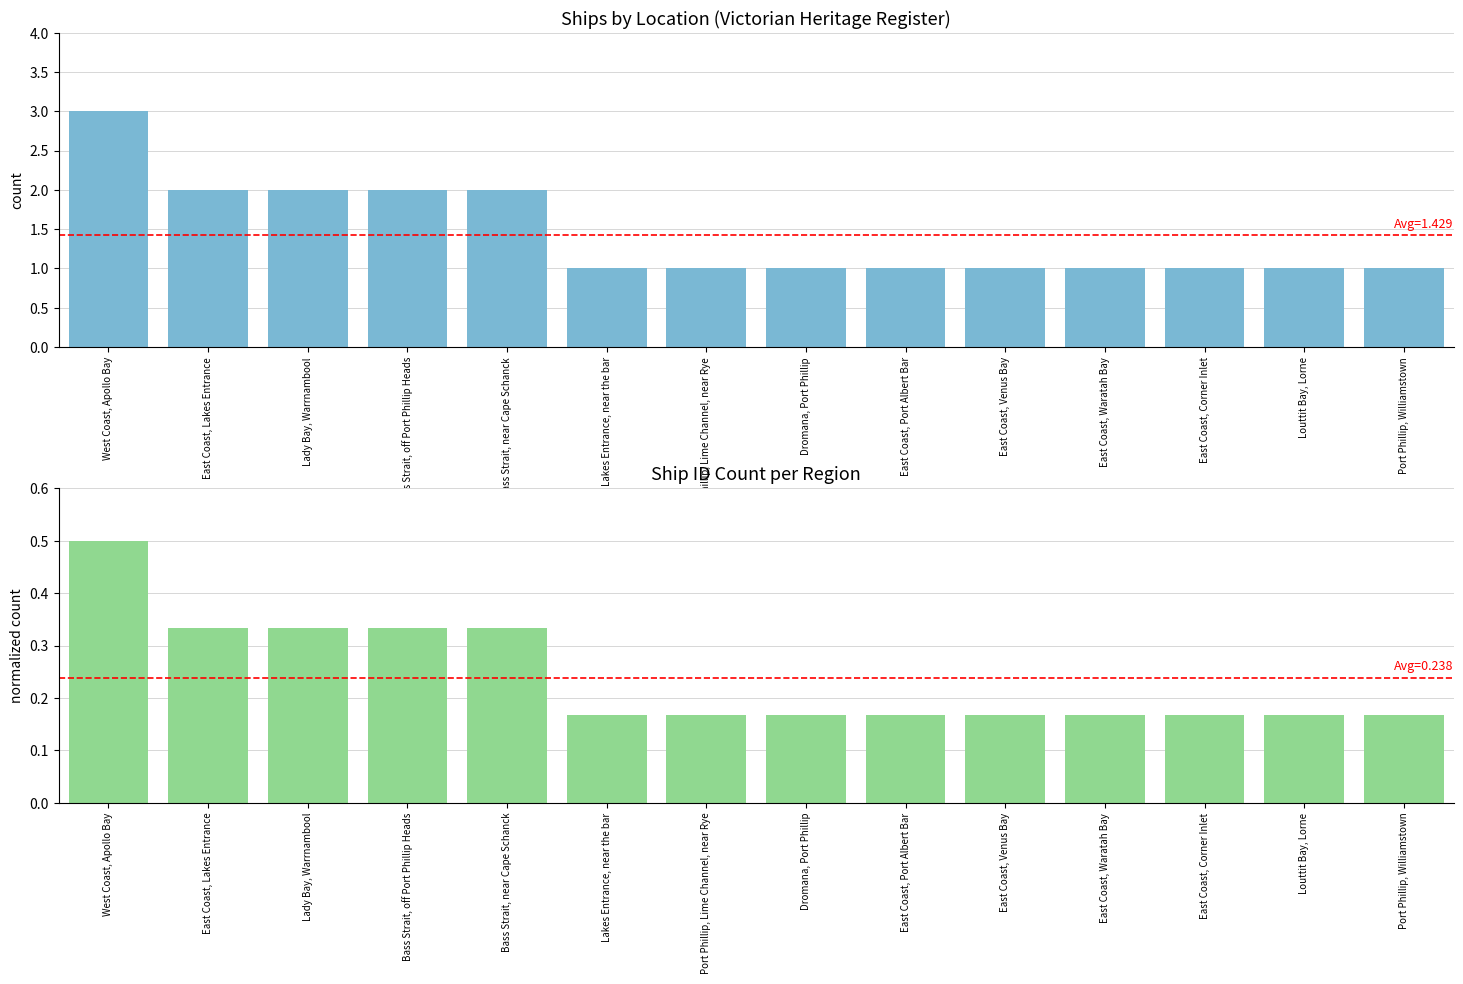

How many data points in Ship Count are above 1?

5